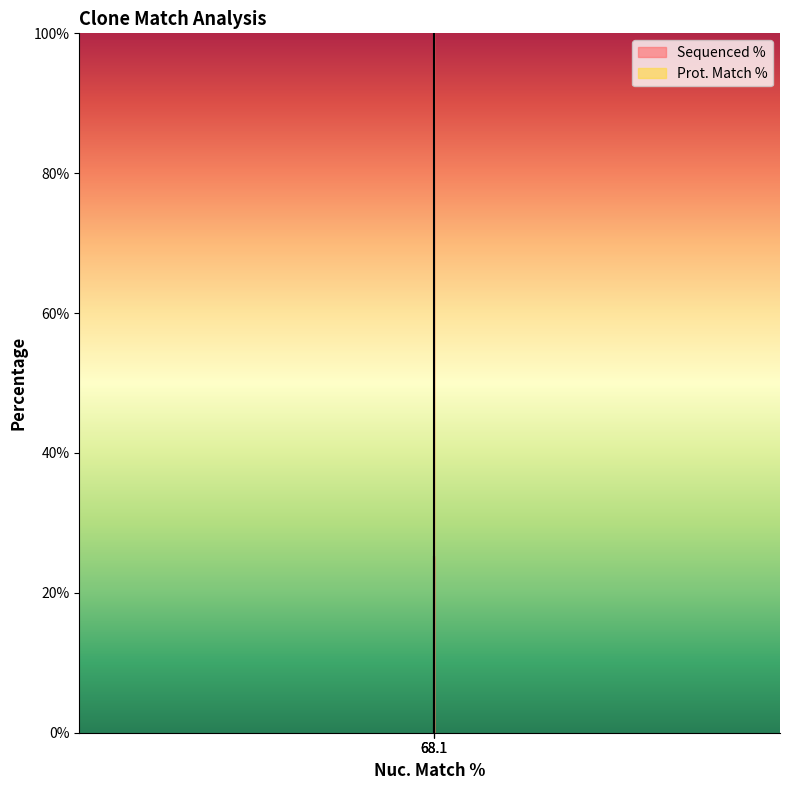

Reading left to right, extract all data points from this chart.

68.1=100.0	68.1=0.0	68.1=25.1